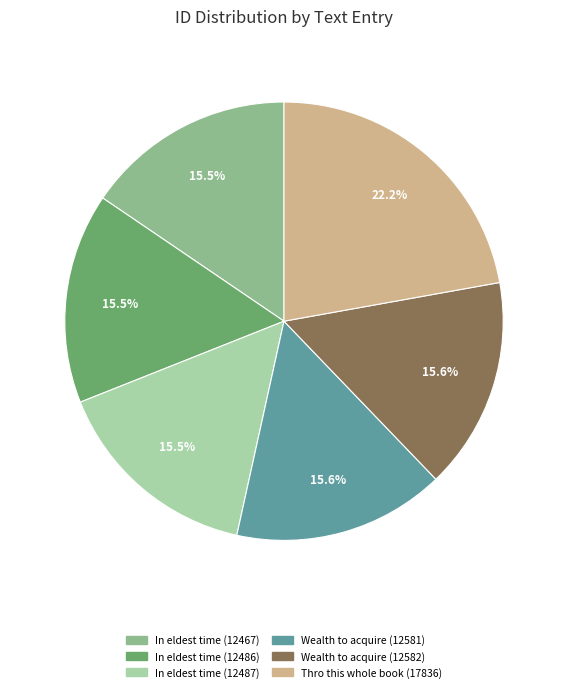

To the nearest percent, what is the combined percentage of In eldest time (12487) and Thro this whole book (17836)?

38%